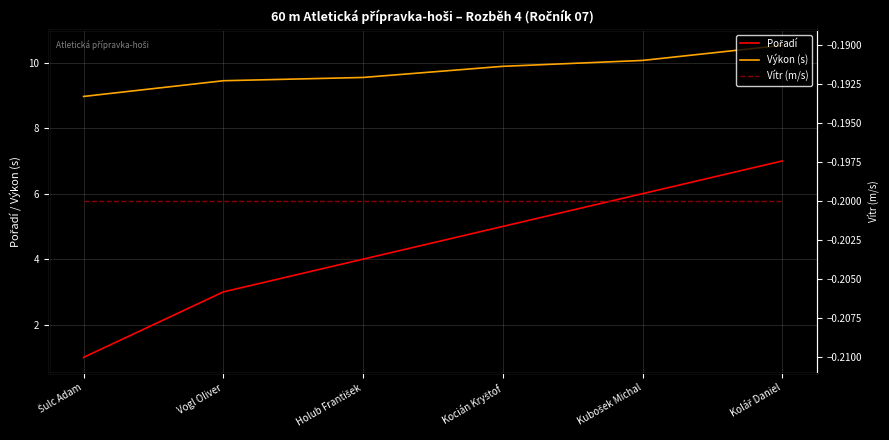

Is the value of Výkon (s) at Vogl Oliver greater than the value of Vítr (m/s) at Kubošek Michal?

Yes